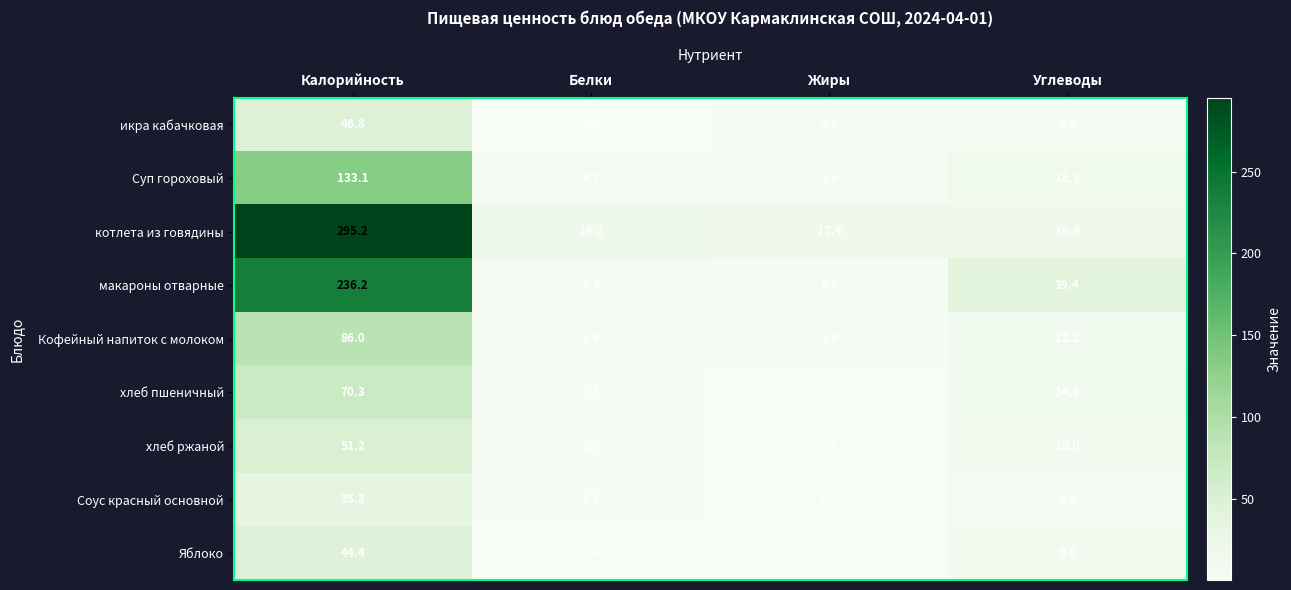

Read the Кофейный напиток с молоком value at Жиры.

2.9